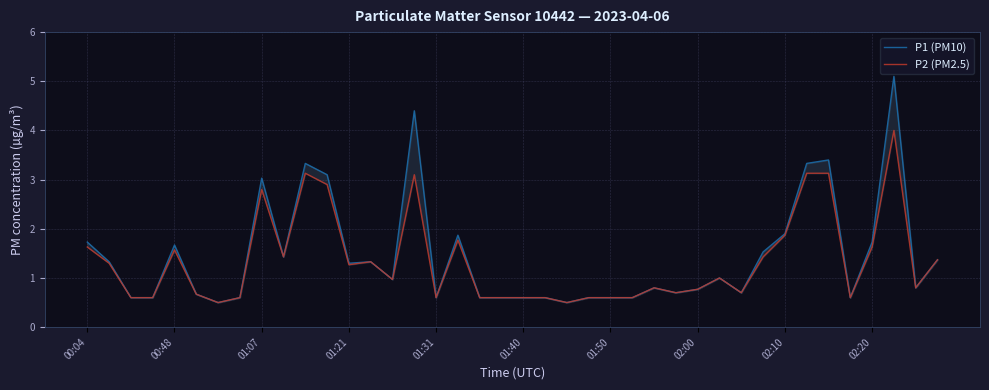

Rank the series by their maximum value, from lowest to highest.

P2 (PM2.5), P1 (PM10)